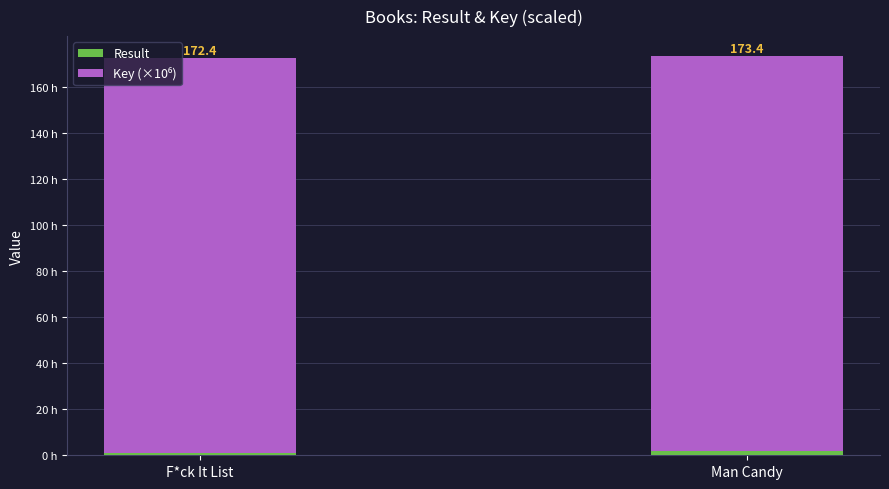

Are the bars grouped side by side (vs. stacked)?

No